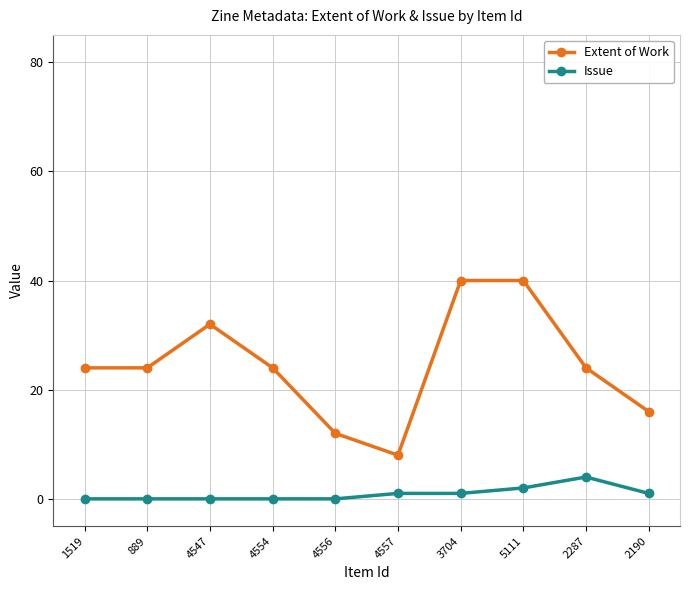

List the series in order of their overall mean, lowest first.

Issue, Extent of Work